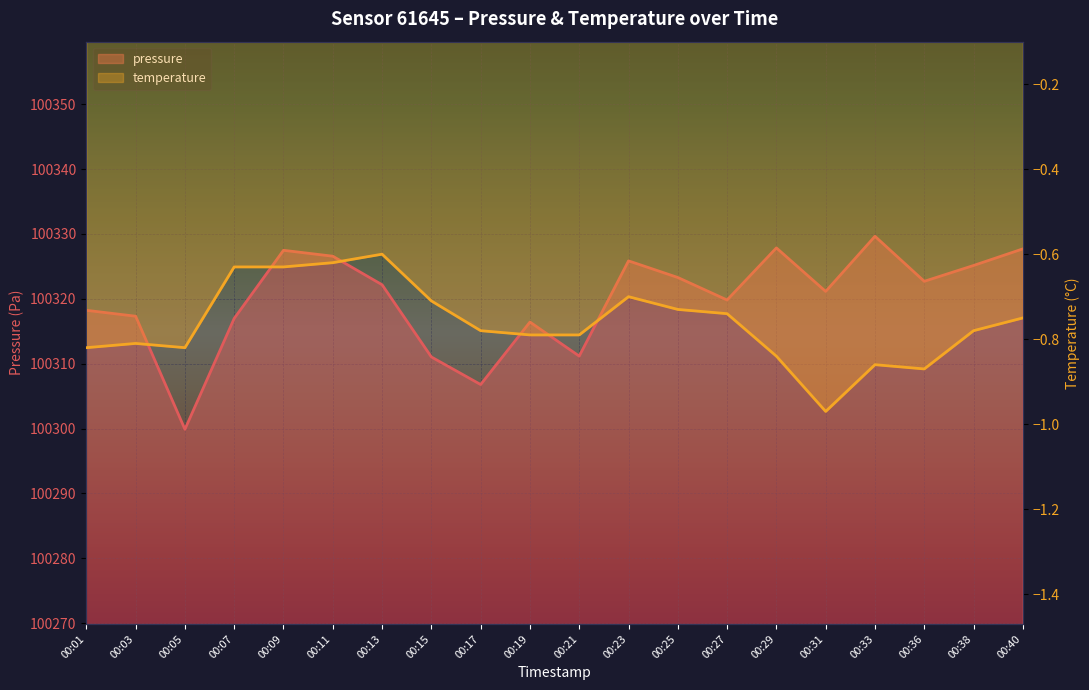

What is the sum of the temperature values at 00:29 and 00:25?

-1.6